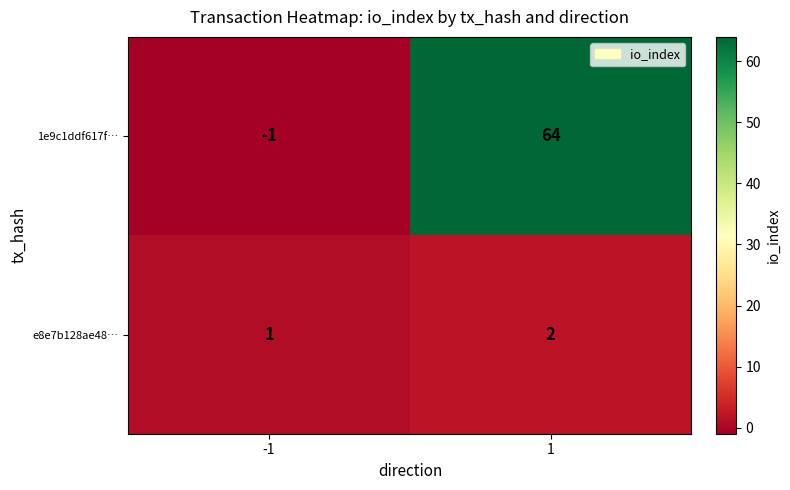

What value does the 1e9c1ddf617f… series have at 1, to the nearest 5?

65